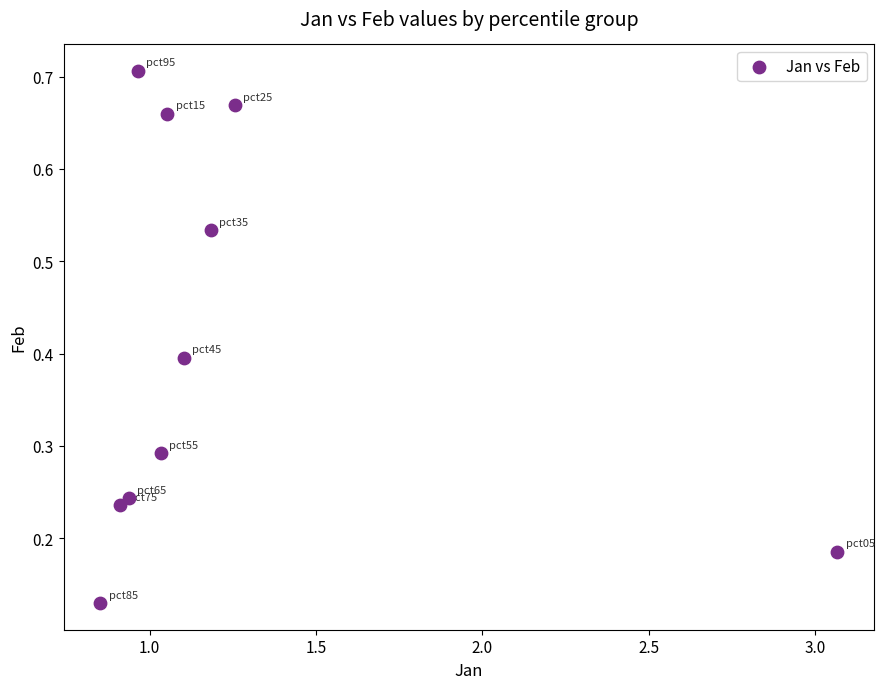

What is the average X value?

1.2